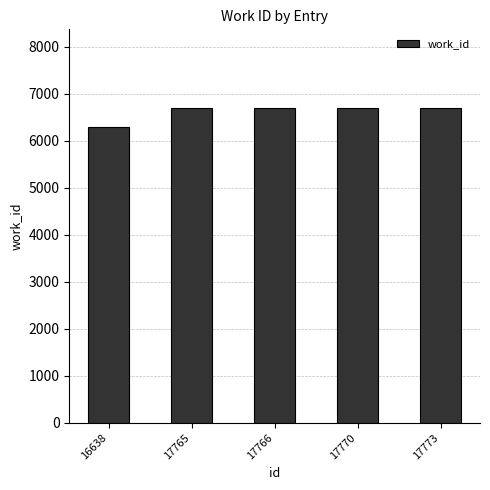

Does the chart contain stacked bars?

No